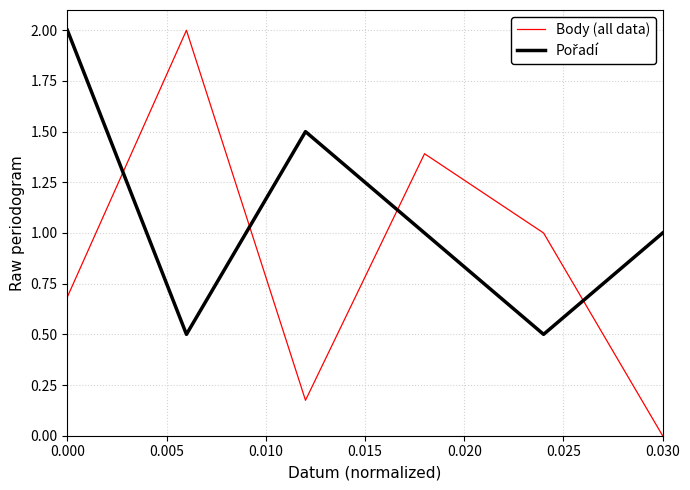

What is the difference between the second highest and second lowest values in the Body (all data) series?

1.2